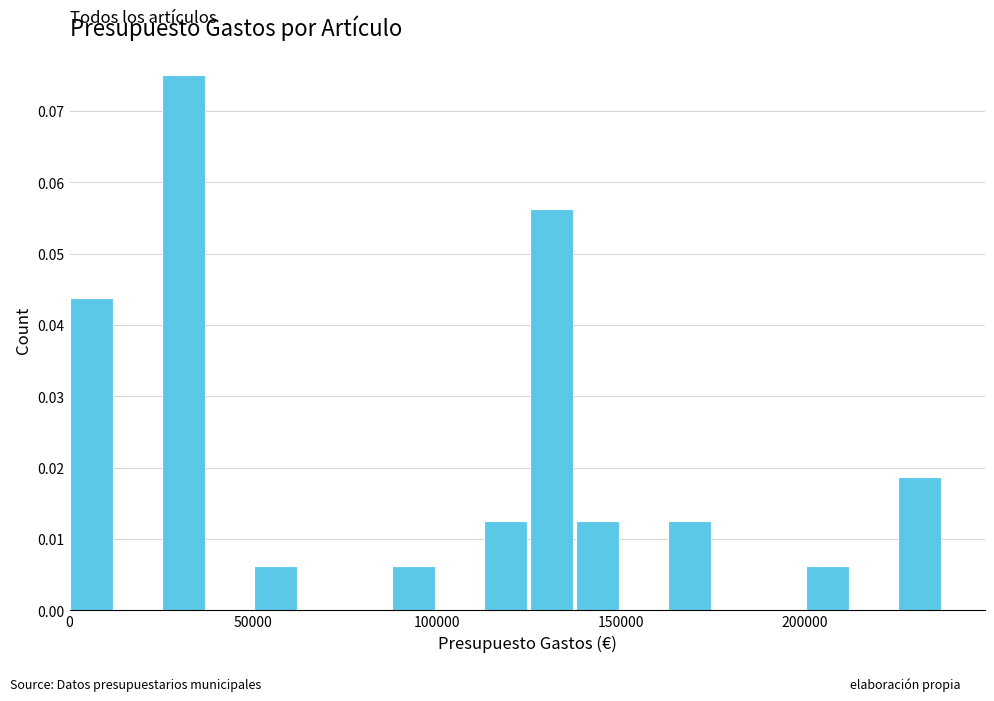

Count the number of data series in this chart.

1